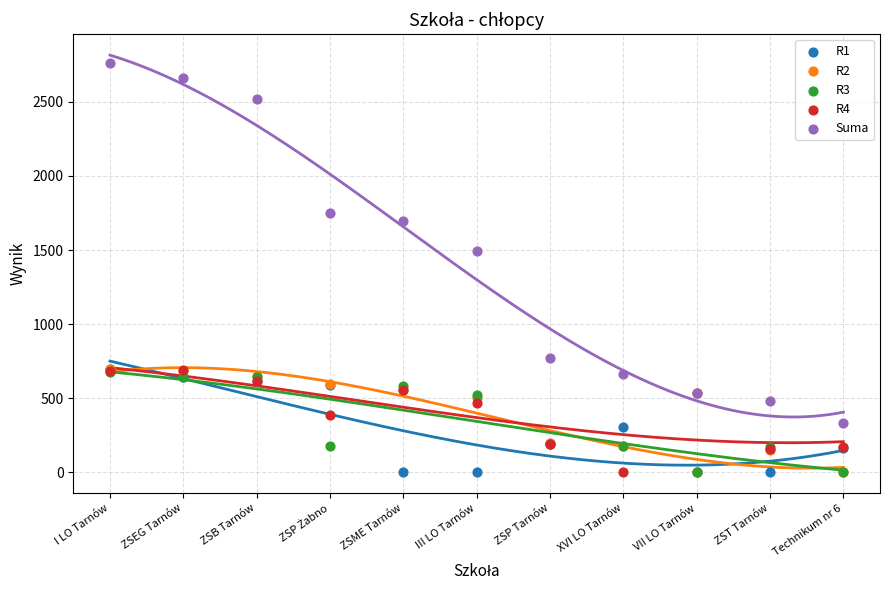

Across all series, what Y value is closest to 1379?

1491